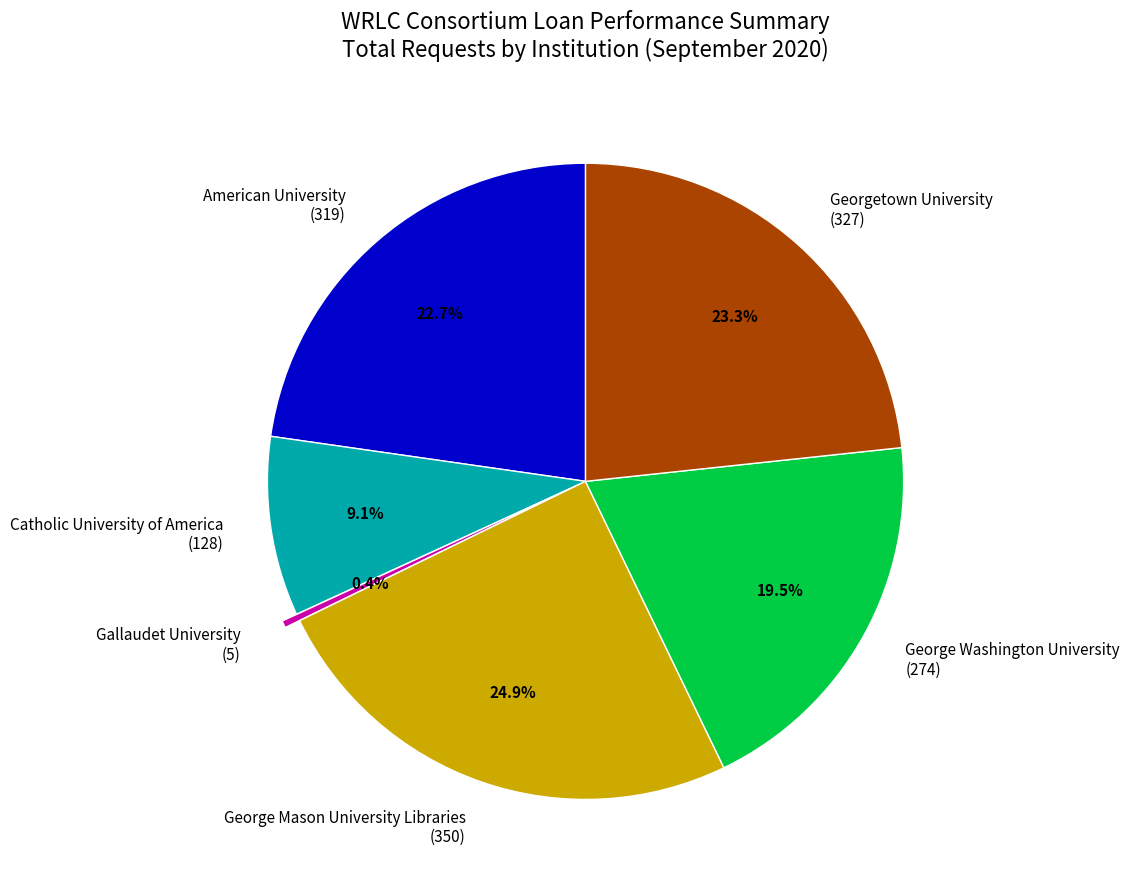

Which slice is the largest?

George Mason University Libraries (350)